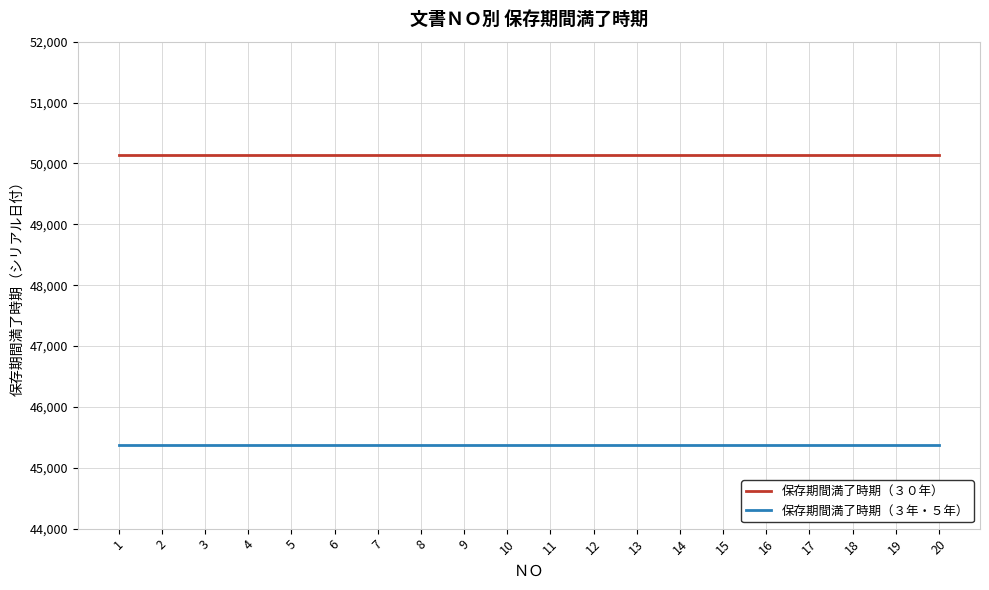

True or false: 保存期間満了時期（３０年） and 保存期間満了時期（３年・５年） intersect in this chart.

False